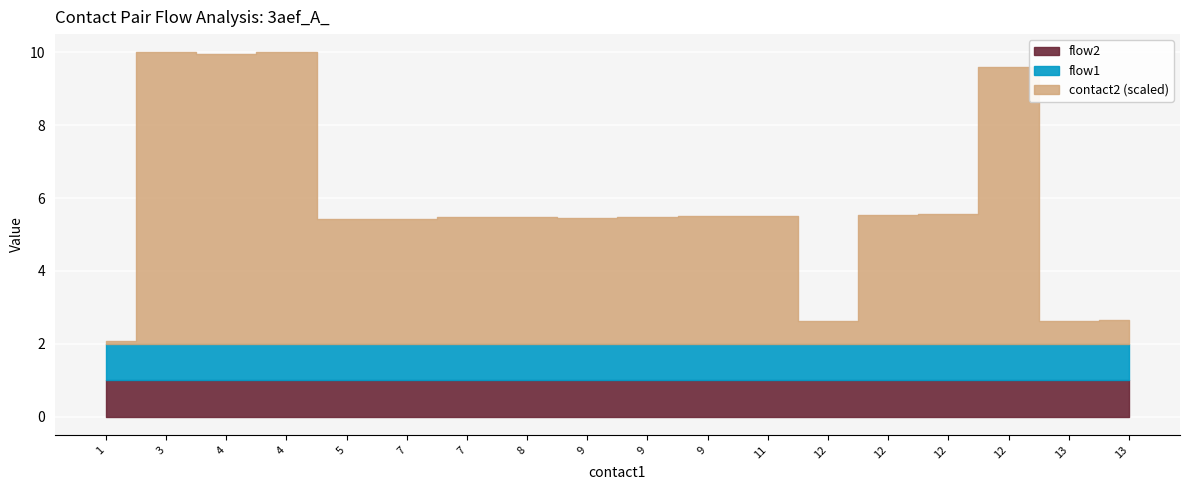

Which category has the lowest value across all series?

1